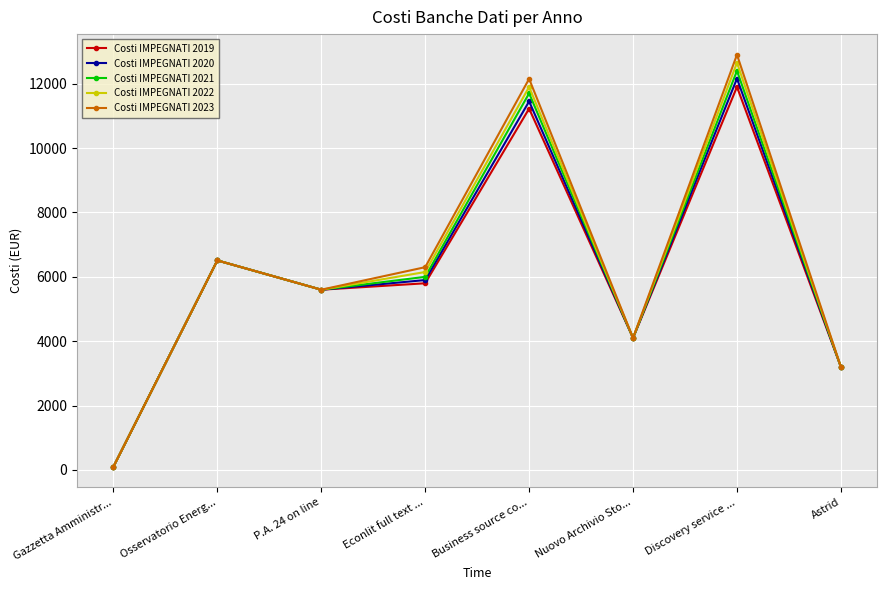

Between Discovery service ... and Astrid, which series saw the biggest shift?

Costi IMPEGNATI 2023